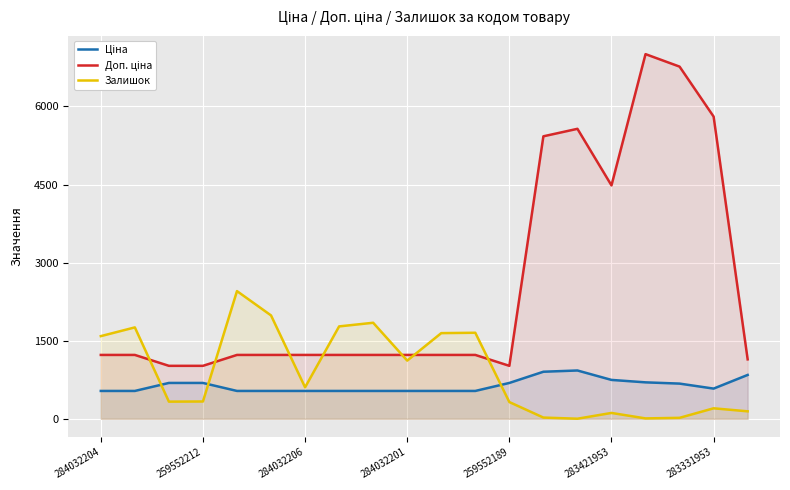

What is the total value across all series at 259552212?

2039.9